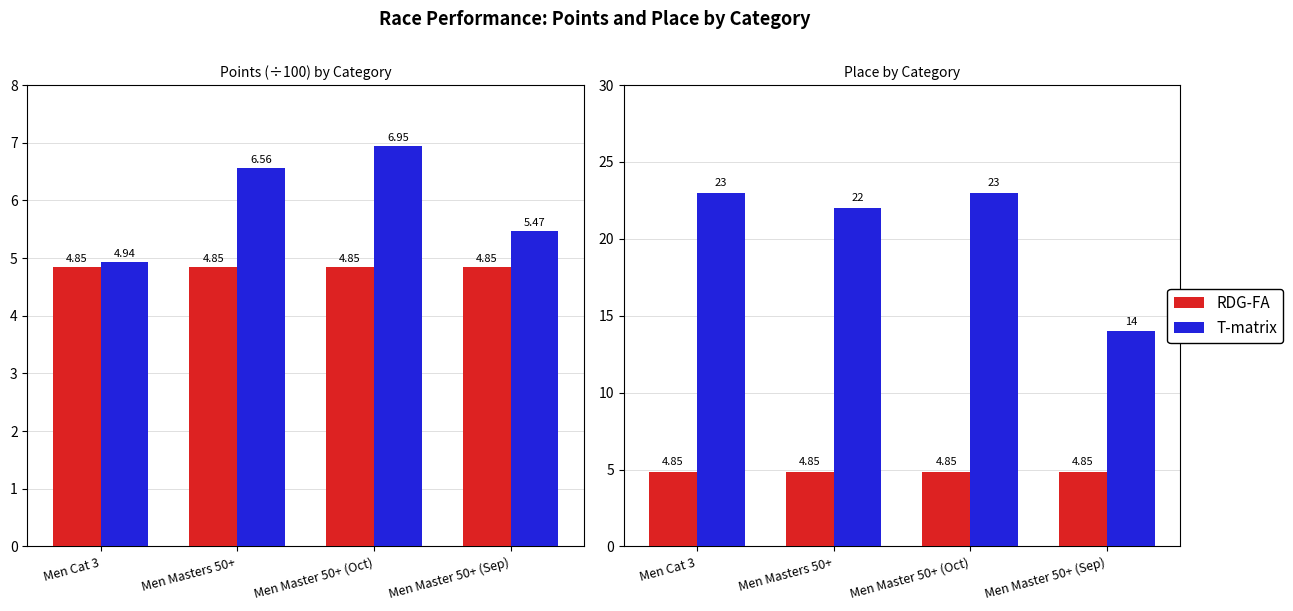

At which label does Points (÷100) reach its minimum?

Men Cat 3